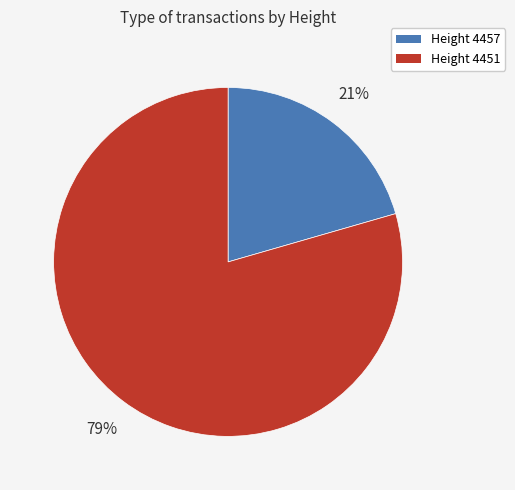

Does any single category account for the majority?

Yes